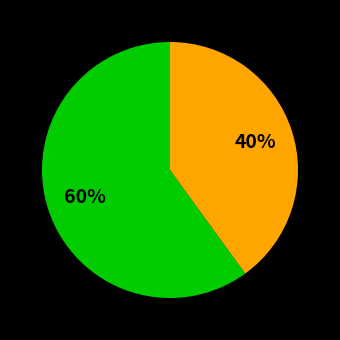

Is there a majority slice in this chart?

Yes